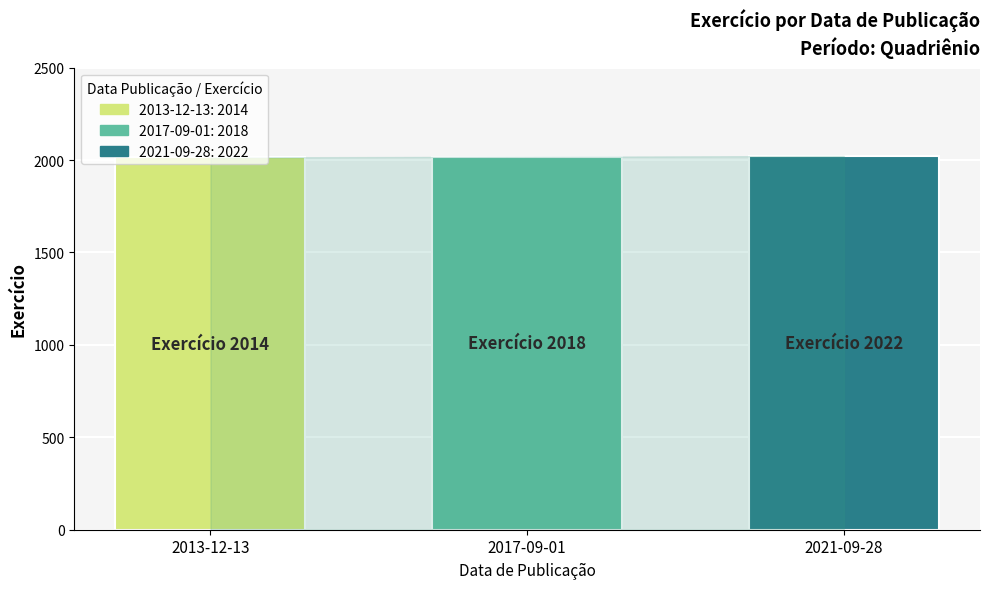

The value of 2021-09-28: 2022 at 2017-09-01 is 2022. True or false?

True